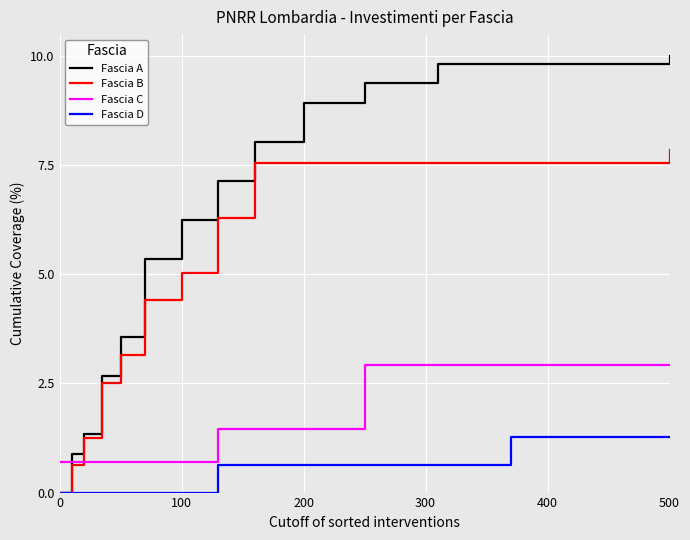

What is the maximum value shown in the chart?

10.0